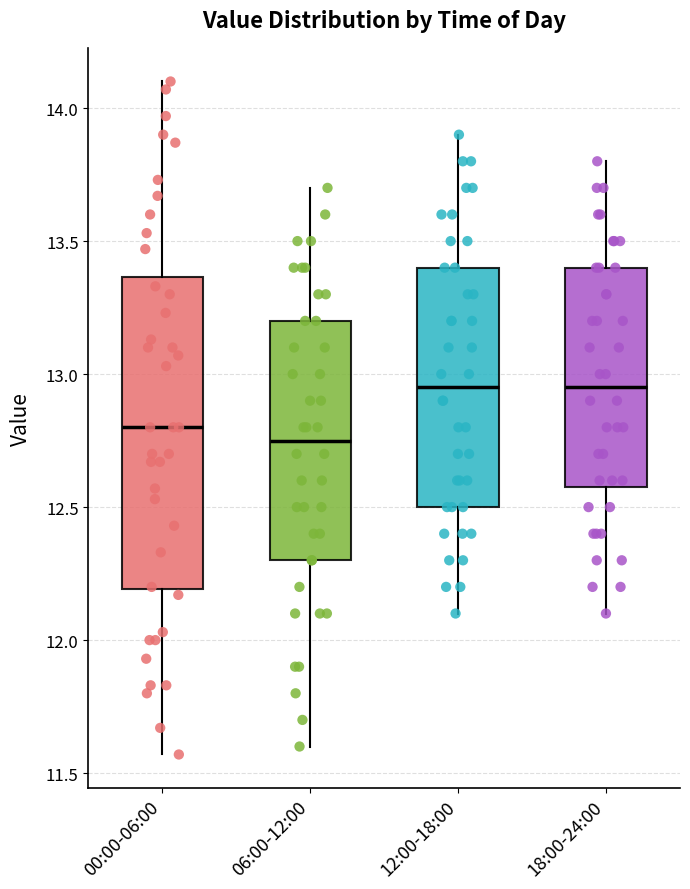

Comparing the boxes themselves (not the whiskers), which one is the tallest?

00:00-06:00